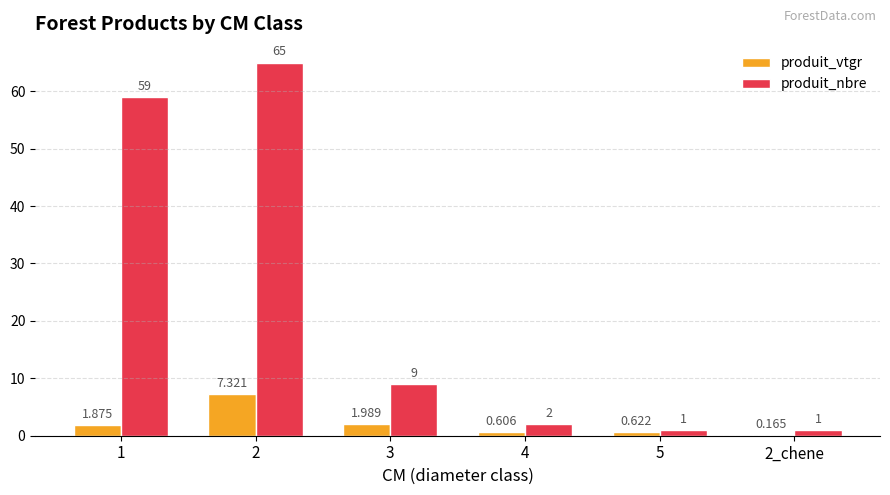

Is the value of produit_vtgr at 5 greater than the value of produit_nbre at 3?

No